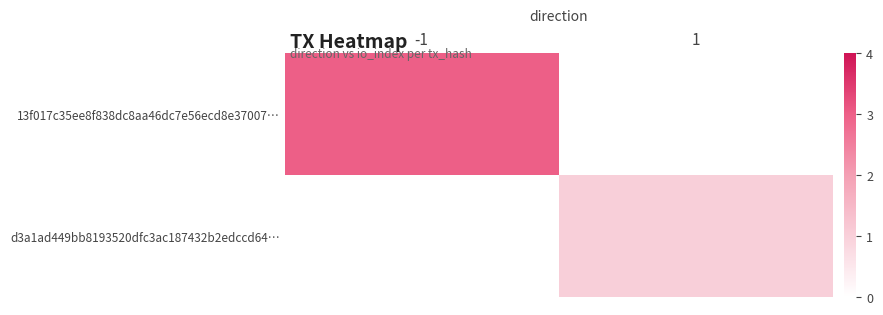

What is the spread (max minus min) of values at 1?

1